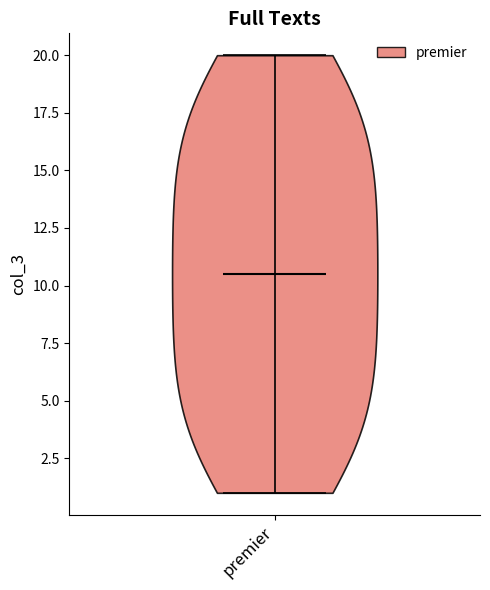

What is the highest point the violin for premier reaches on the y-axis? The values are not printed on the chart, so give them approximately, as read against the axis.

20.0